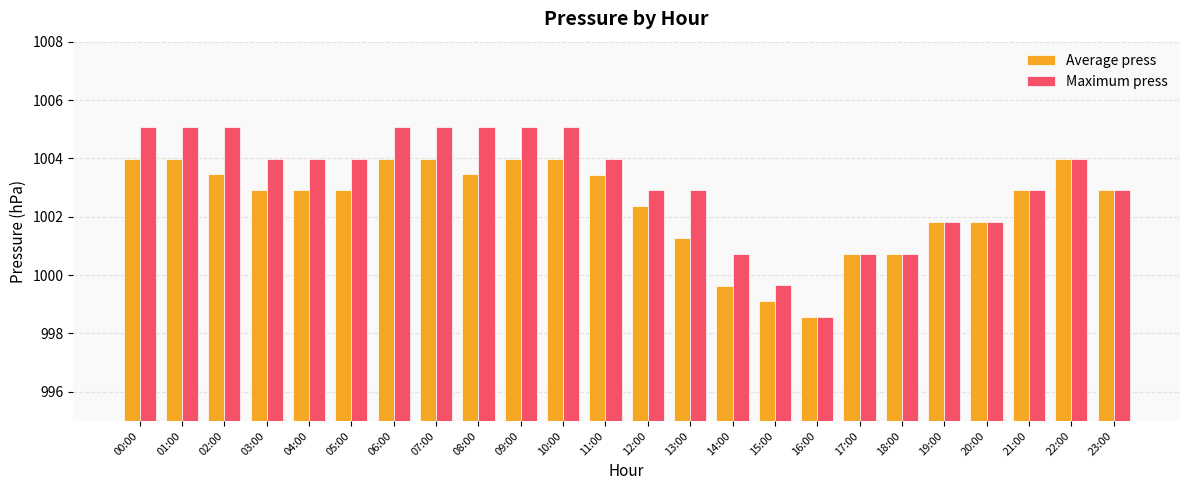

Is the value of Average press at 07:00 greater than the value of Maximum press at 12:00?

Yes